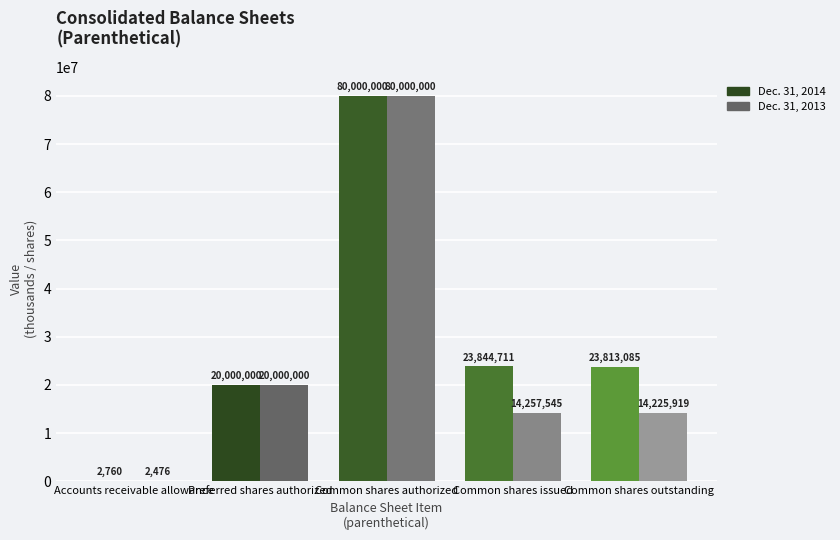

Where does the Dec. 31, 2013 series first go above 14257545?

Preferred shares authorized